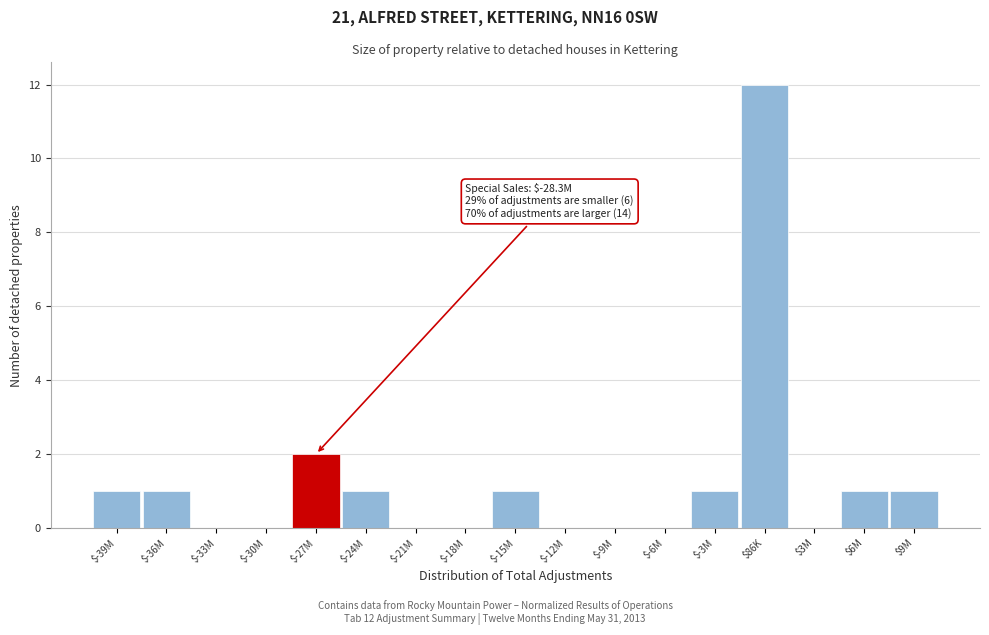

The chart shows a value of 0 at $-21M. True or false?

True